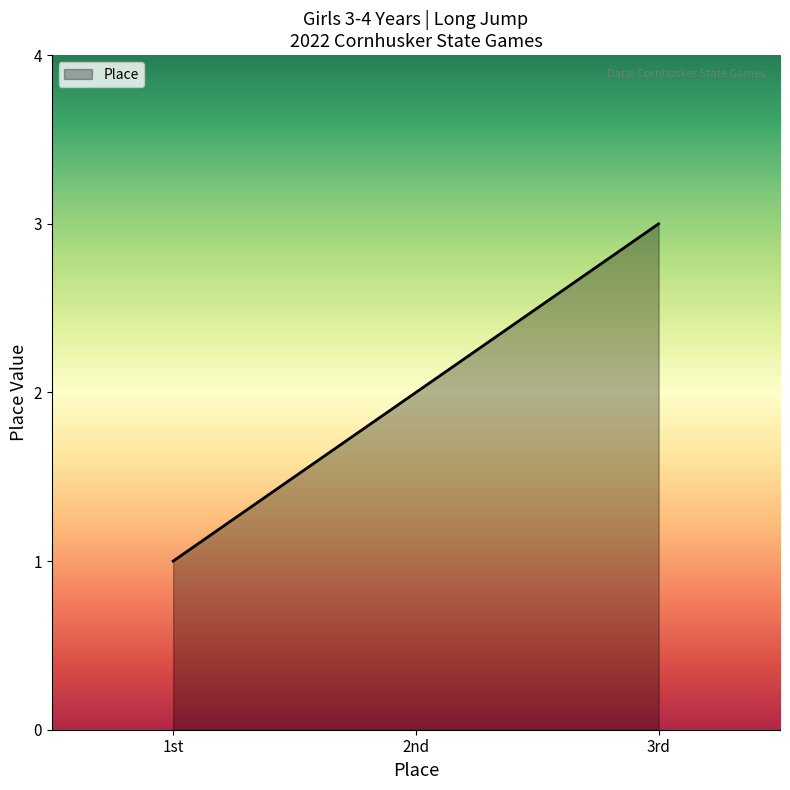

Reading left to right, list all the values displayed in this chart.

1	2	3